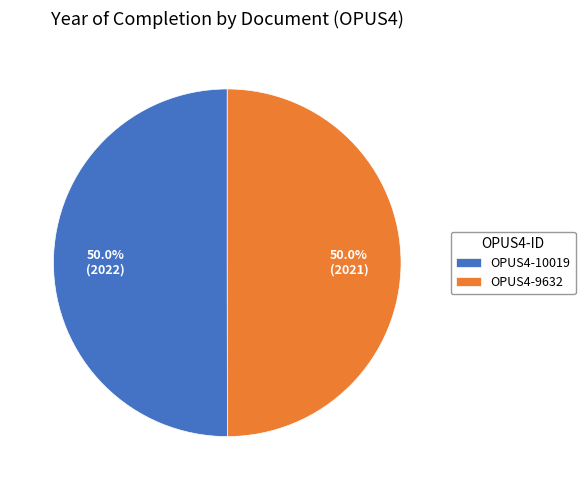

What is the ratio of the value at OPUS4-10019 to the value at OPUS4-9632?

1.0